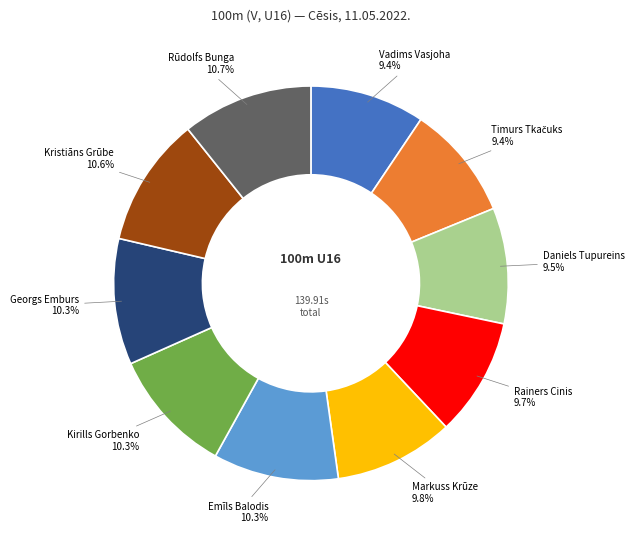

How many segments does this pie chart have?

10